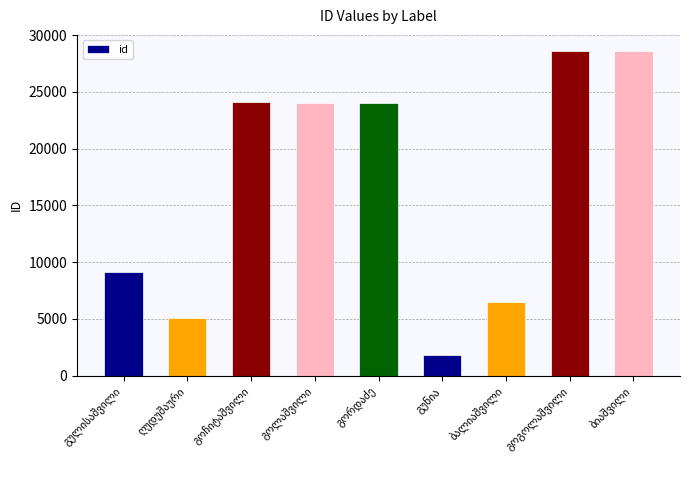

What is the difference between the second highest and second lowest values?

23513